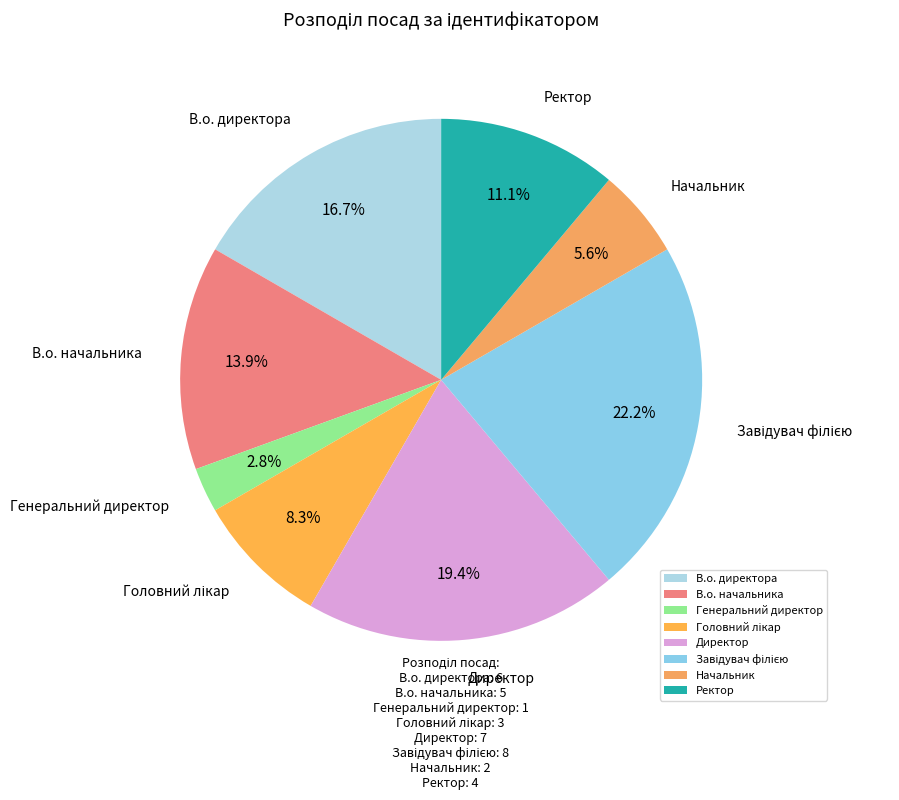

Which slice is the smallest?

Генеральний директор